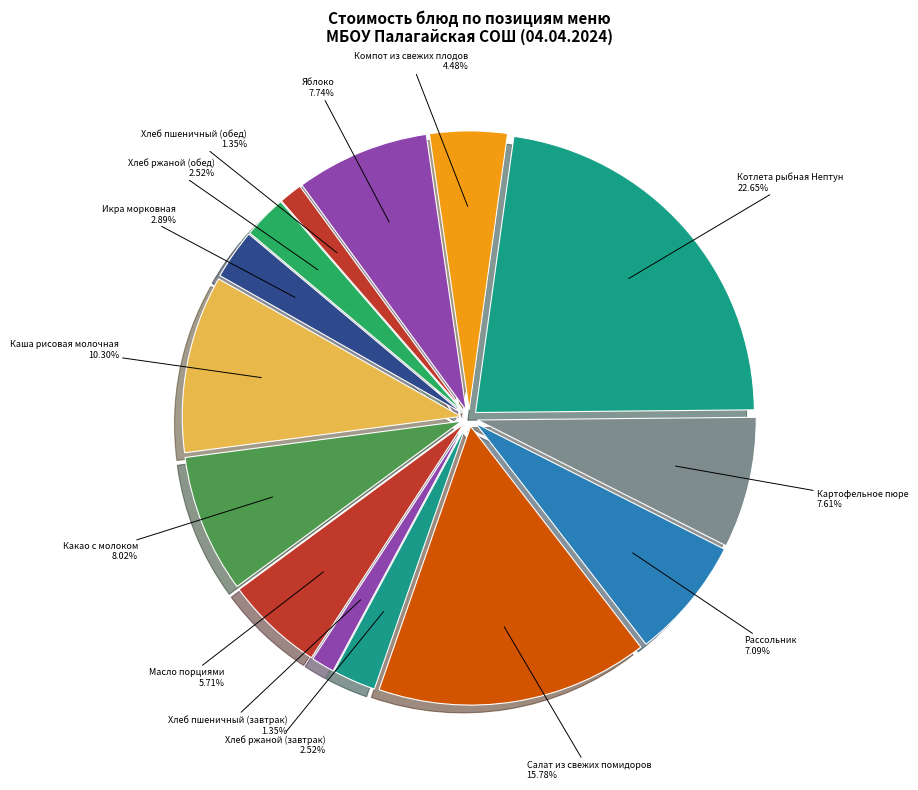

Which category has the biggest portion of the pie?

Котлета рыбная Нептун